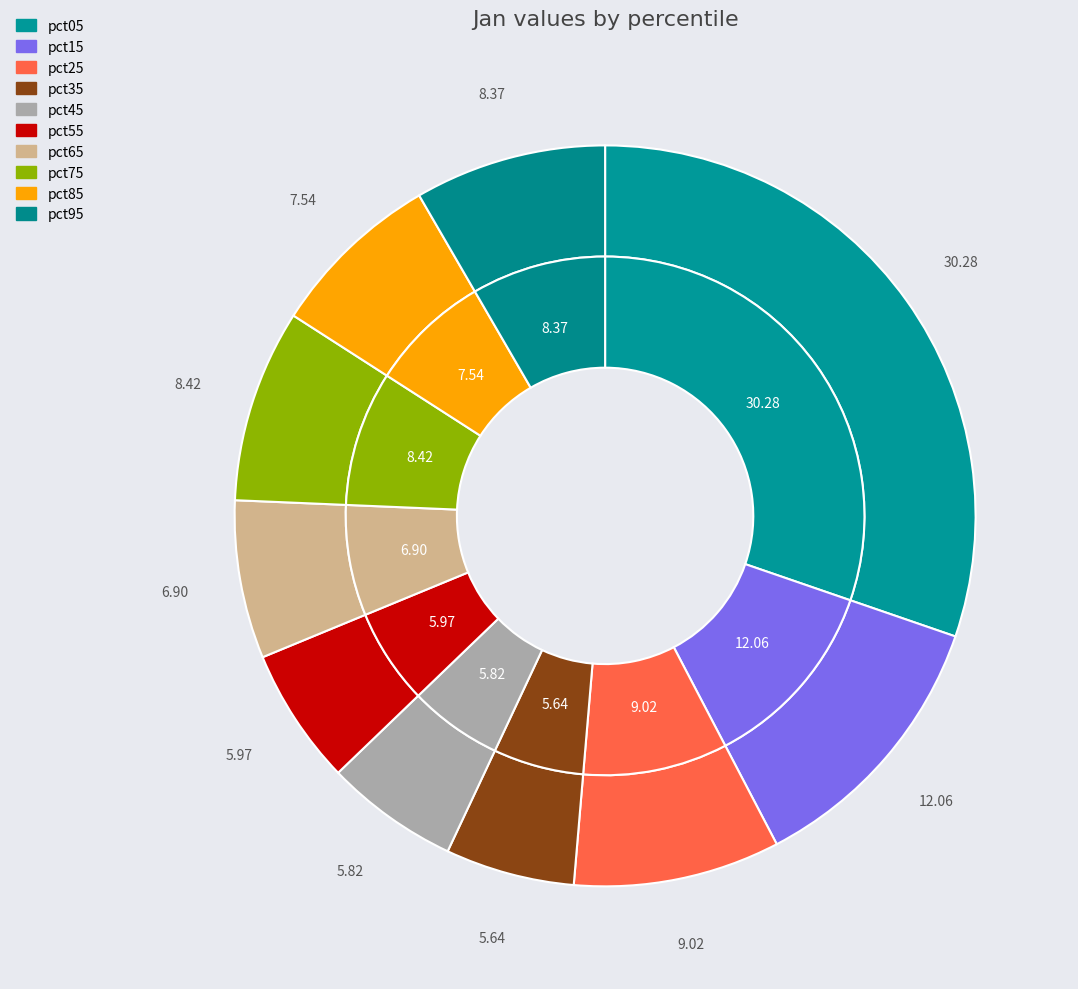

To the nearest percent, what is the combined percentage of values_jan and 4?

36%